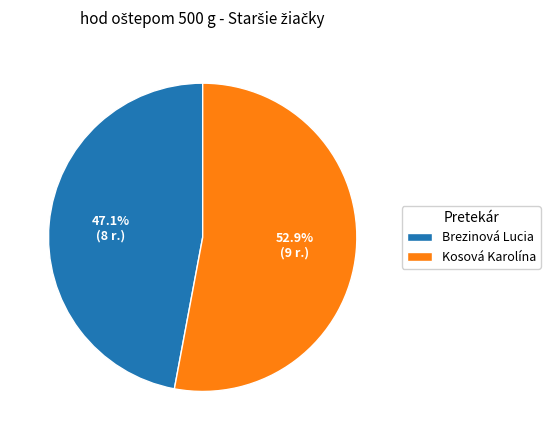

What is the smallest slice in the pie chart?

Brezinová Lucia